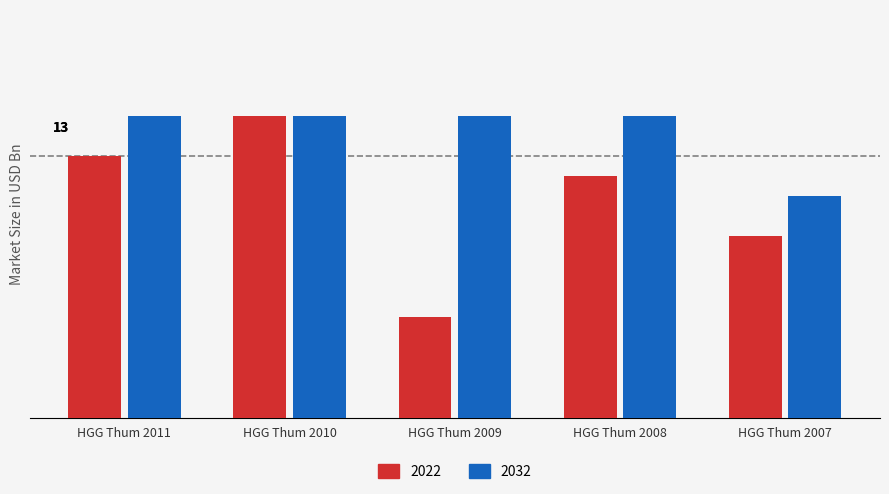

Rank the categories by 2032 value from lowest to highest.

HGG Thum 2007, HGG Thum 2011, HGG Thum 2010, HGG Thum 2009, HGG Thum 2008